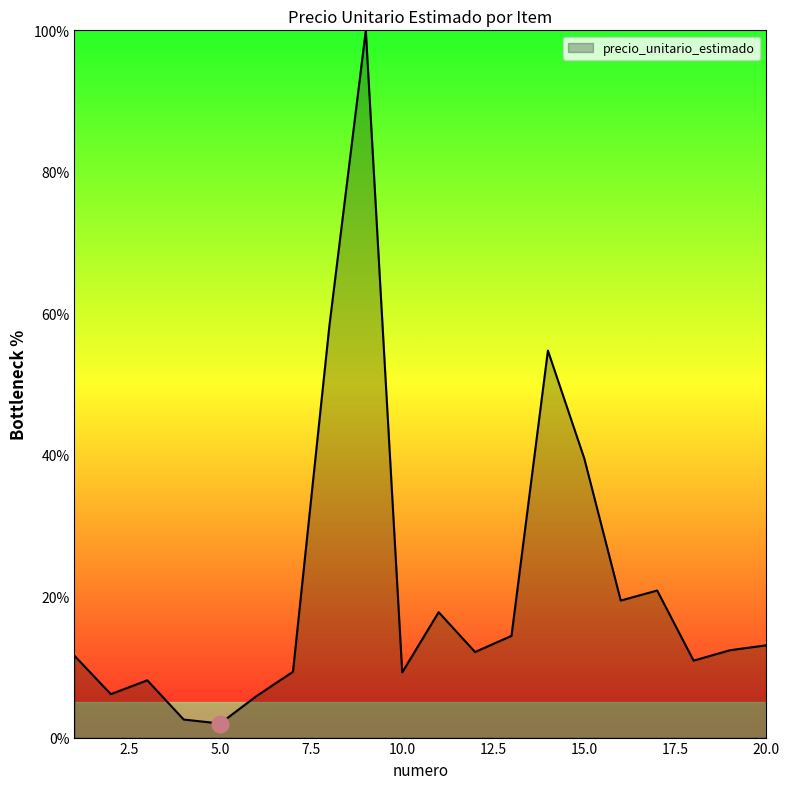

True or false: the data has more than 0 interior local peaks.

True